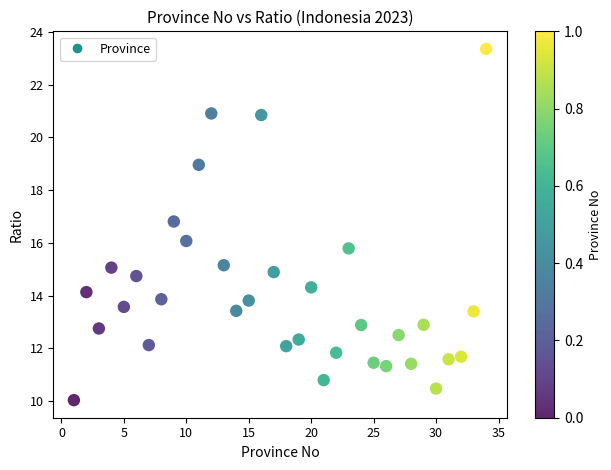

What is the range of X values (max minus min)?

33.0